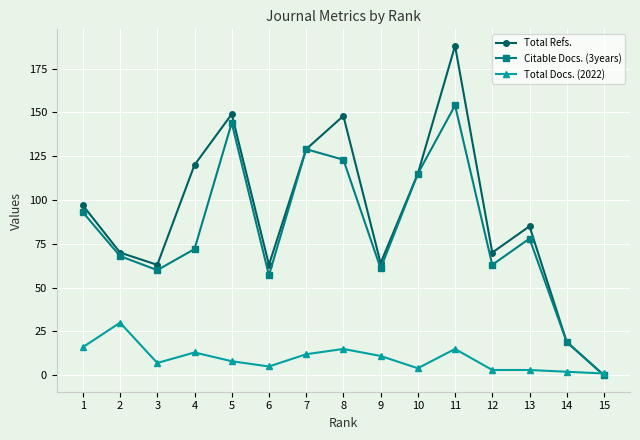

Which series changed the most between 12 and 14?

Total Refs.